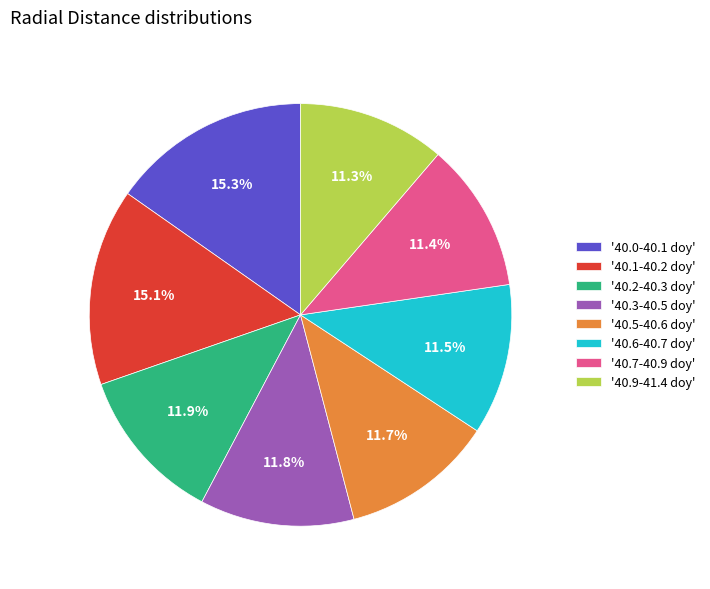

What is the ratio of the value at '40.0-40.1 doy' to the value at '40.5-40.6 doy'?

1.3